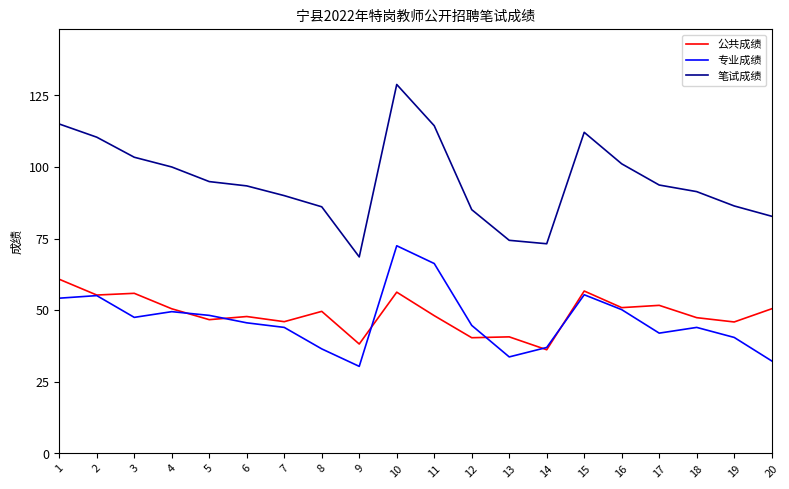

At 1, list the series in order from smallest to largest.

专业成绩, 公共成绩, 笔试成绩